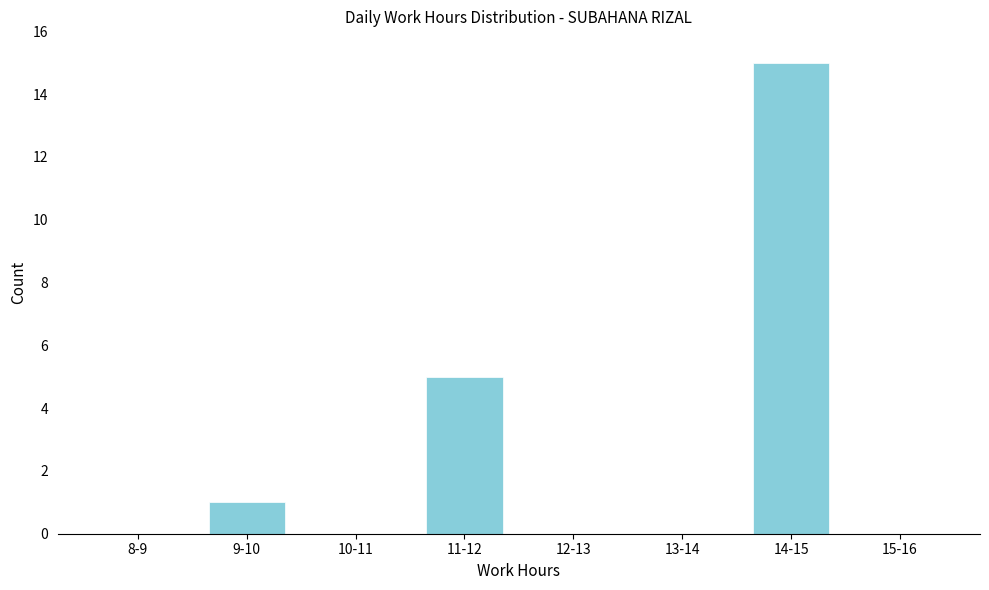

Reading left to right, what are all the values shown in this chart?

8-9=0	9-10=1	10-11=0	11-12=5	12-13=0	13-14=0	14-15=15	15-16=0